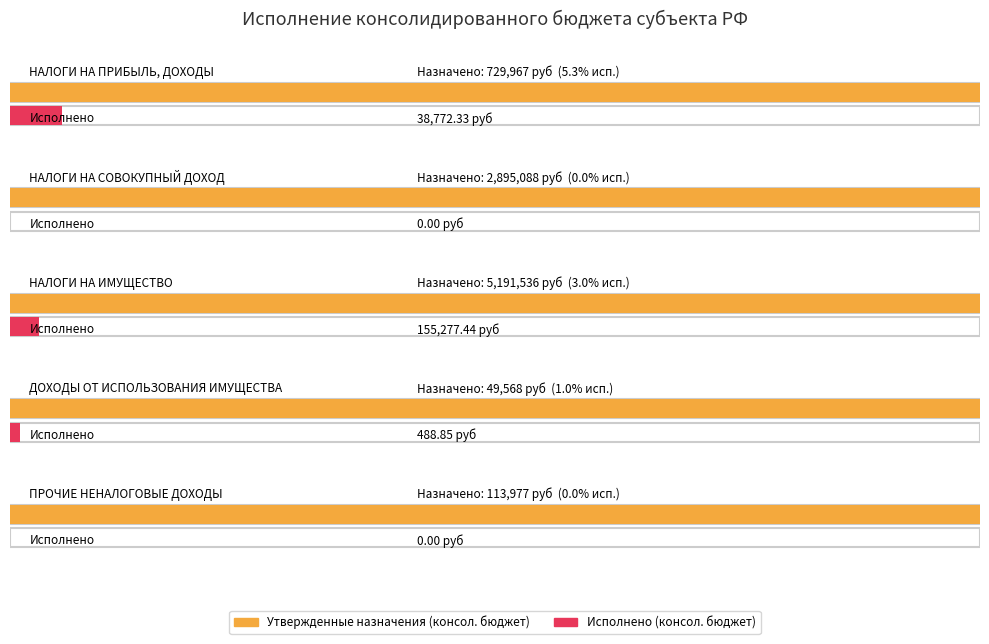

What are all the series names shown in the legend?

Утвержденные назначения (консол. бюджет), Исполнено (консол. бюджет)